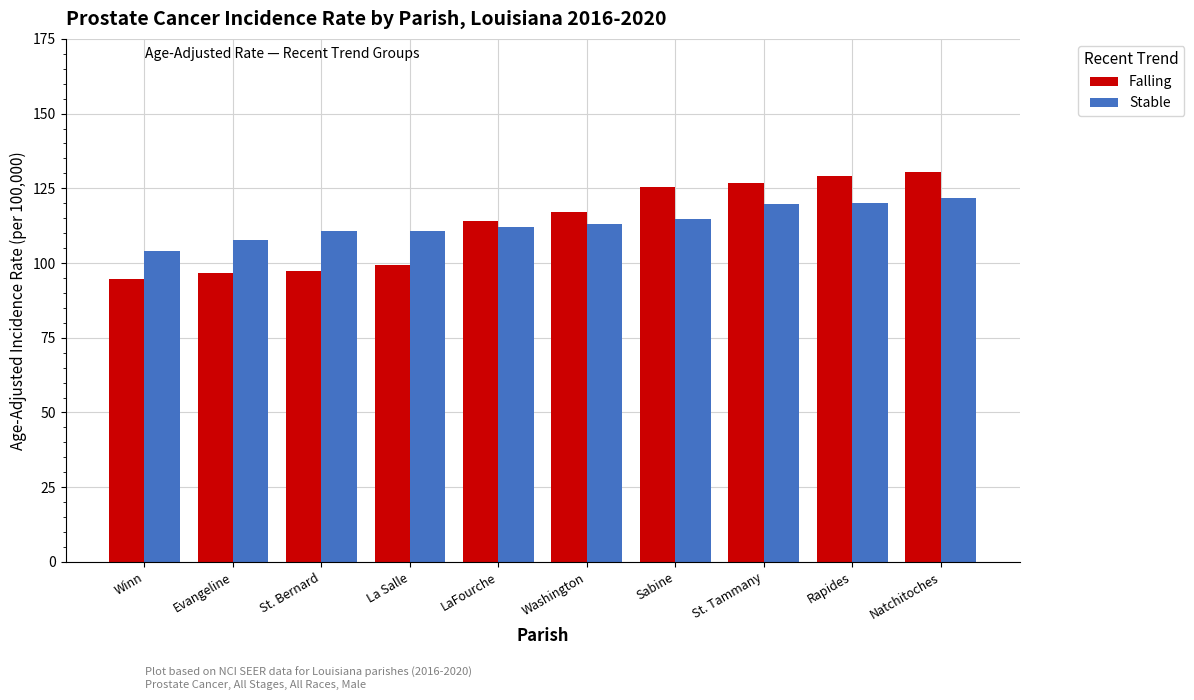

What is the value of the Falling bar at the 1st from the left?

94.8